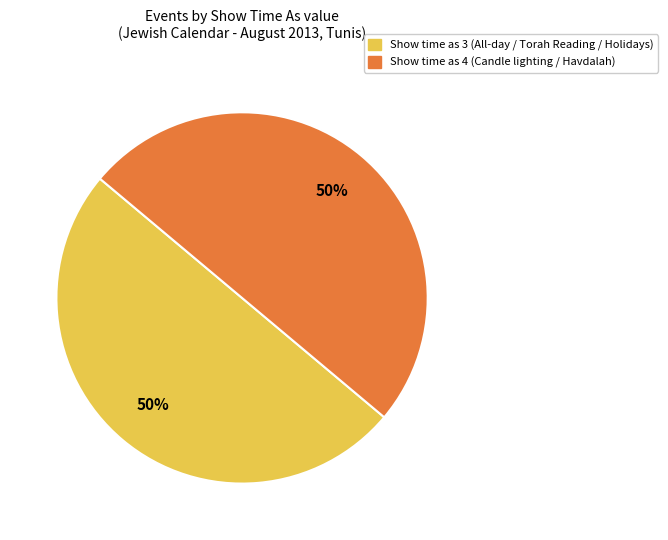

To the nearest percent, what is the average slice percentage?

50%